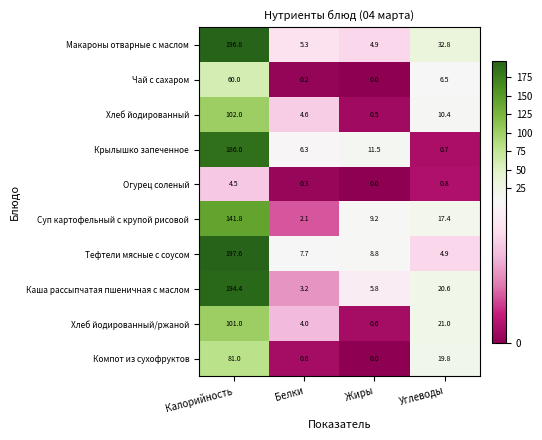

At how many categories does at least one series exceed 102?

1